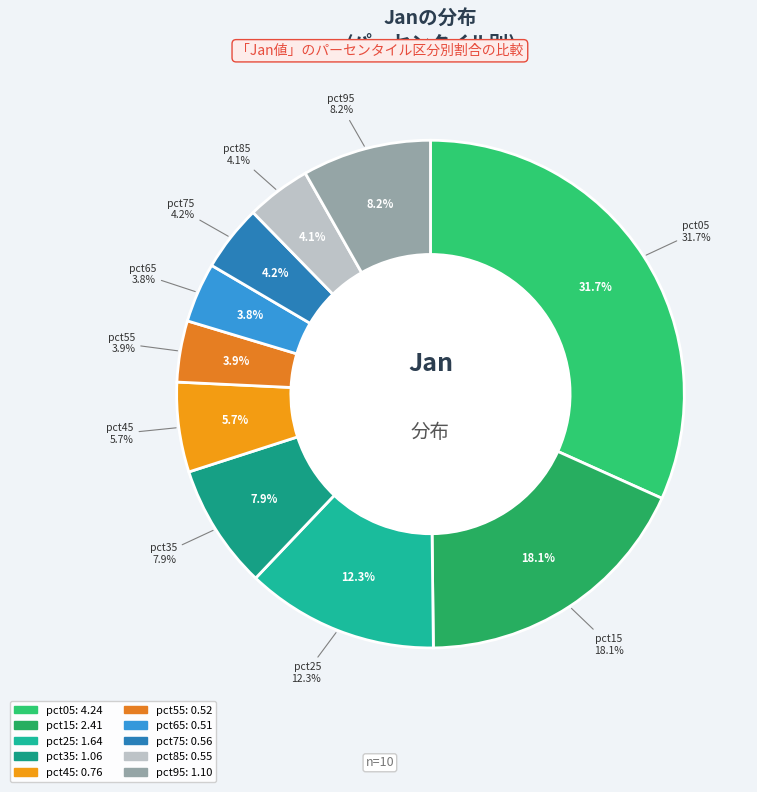

To the nearest percent, what portion does pct15 represent?

18%